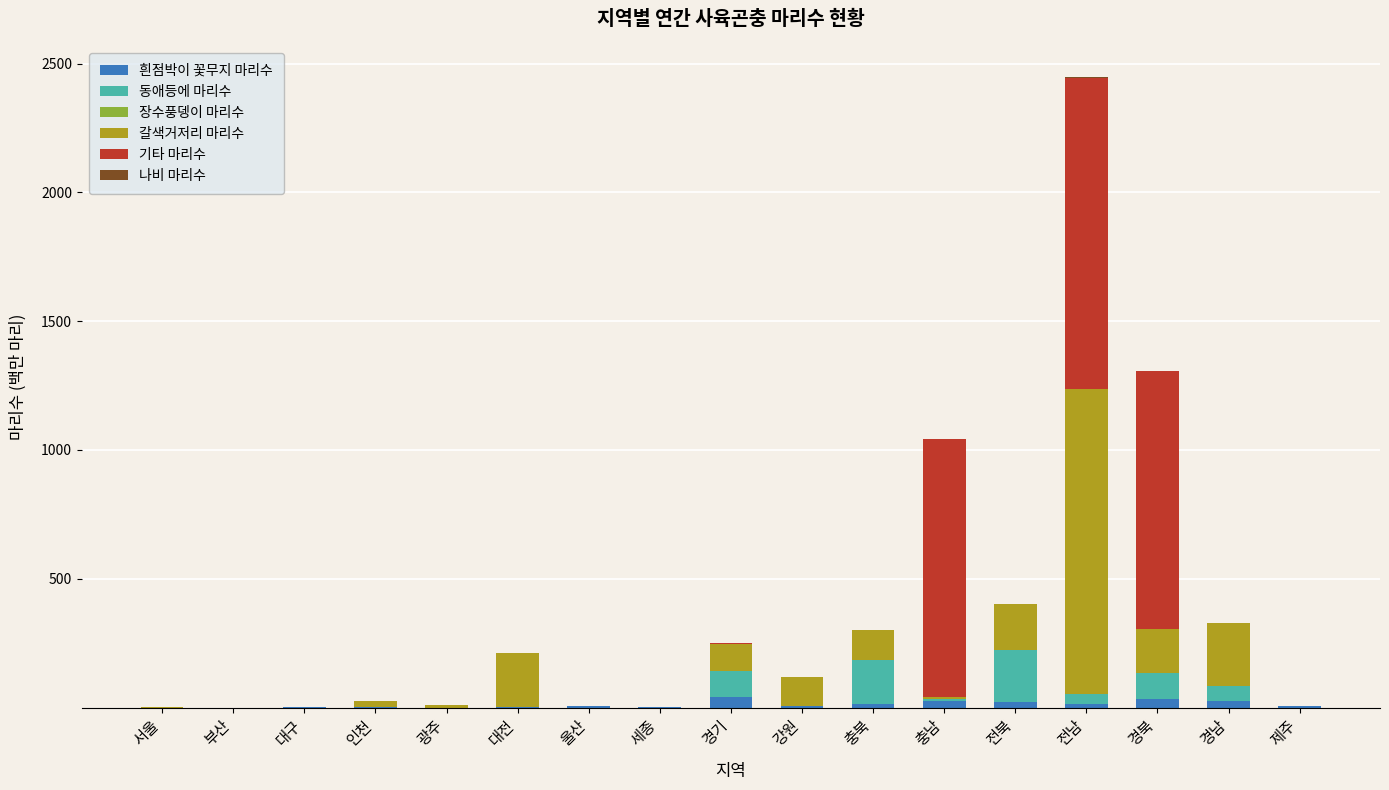

At which category is the sum across all series the highest?

전남